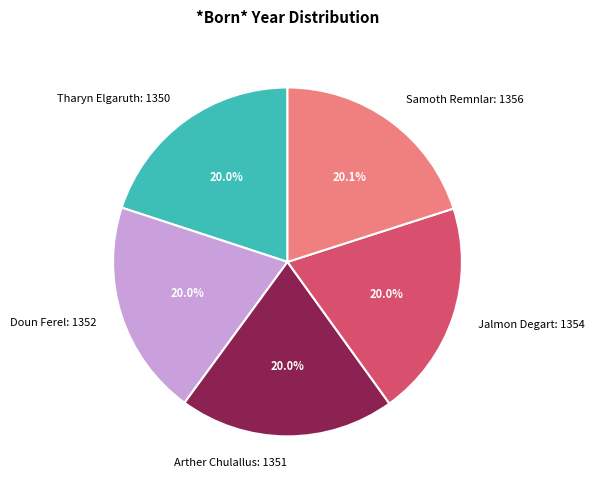

Is Tharyn Elgaruth: 1350 the majority of the pie?

No